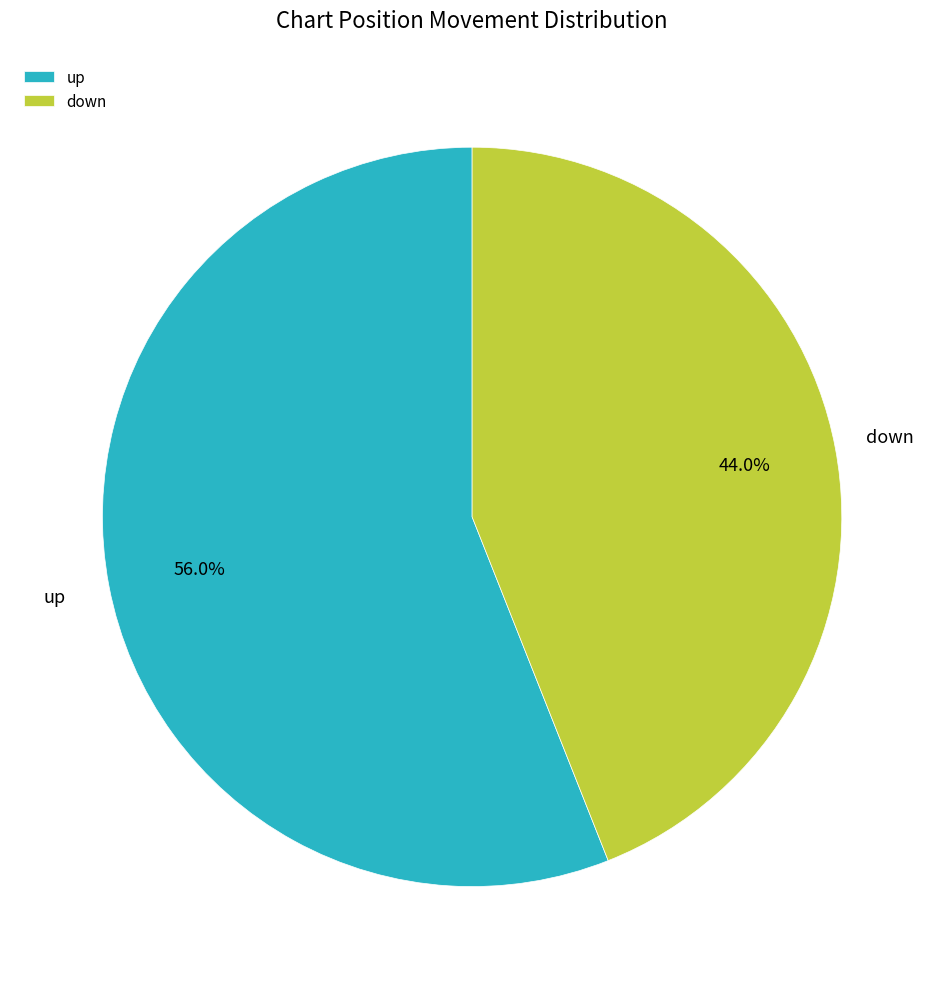

Is there a majority slice in this chart?

Yes